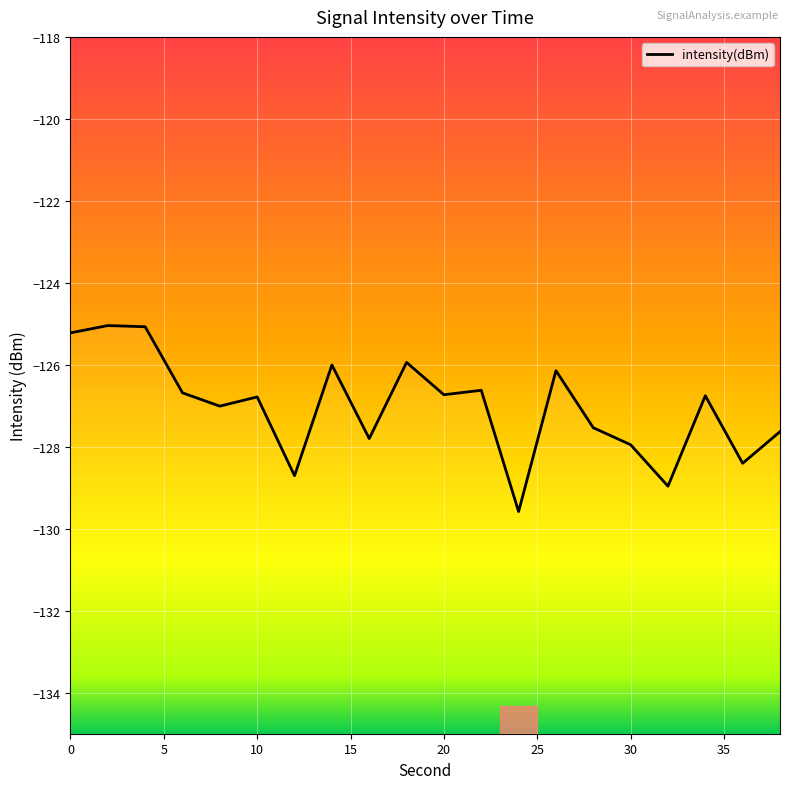

Reading right to left, extract all data points from this chart.

-127.6	-128.4	-126.8	-129.0	-127.9	-127.5	-126.1	-129.6	-126.6	-126.7	-125.9	-127.8	-126.0	-128.7	-126.8	-127.0	-126.7	-125.1	-125.0	-125.2